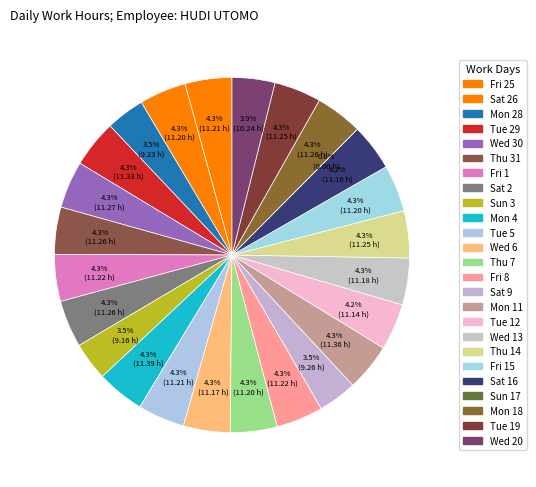

Which has a higher value, Wed 20 or Tue 12?

Tue 12